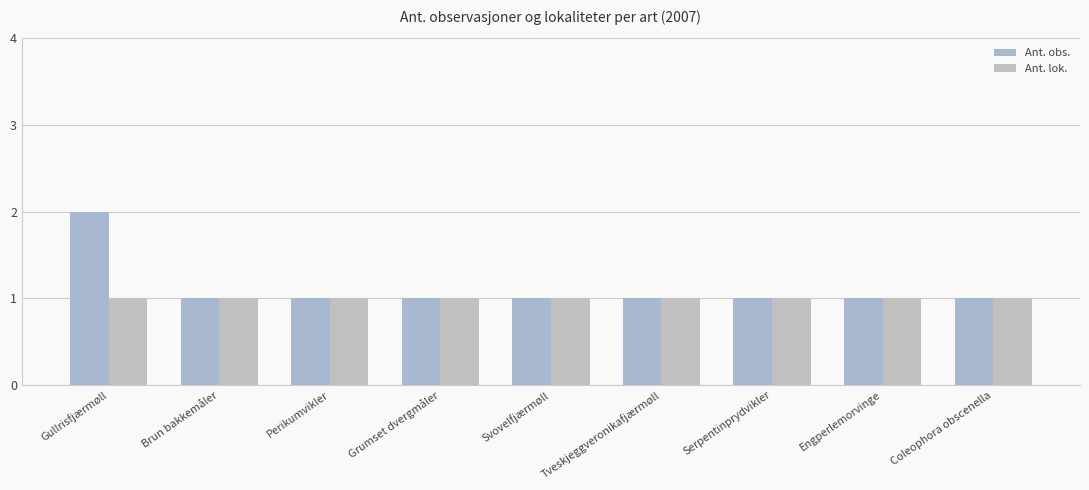

What is the minimum value shown in the chart?

1